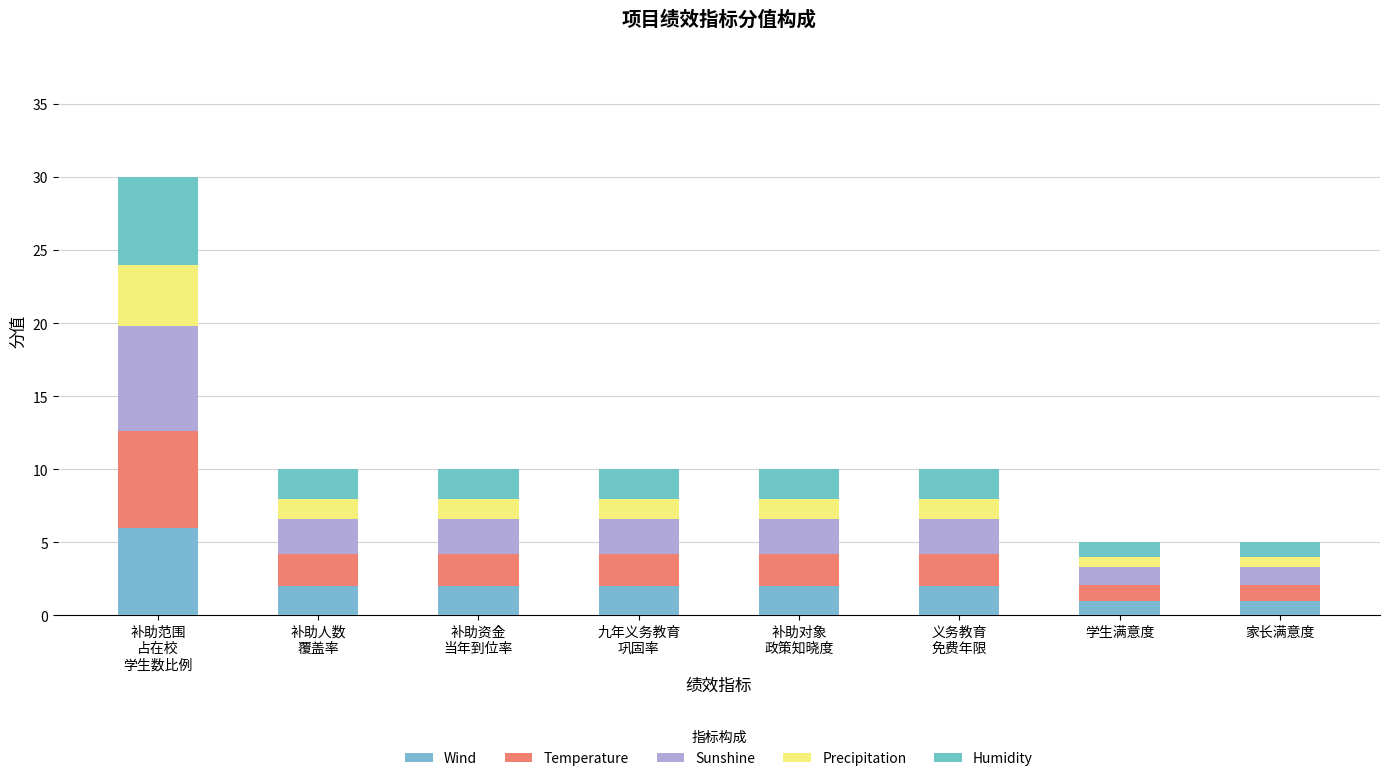

How many bars are there in total?

8